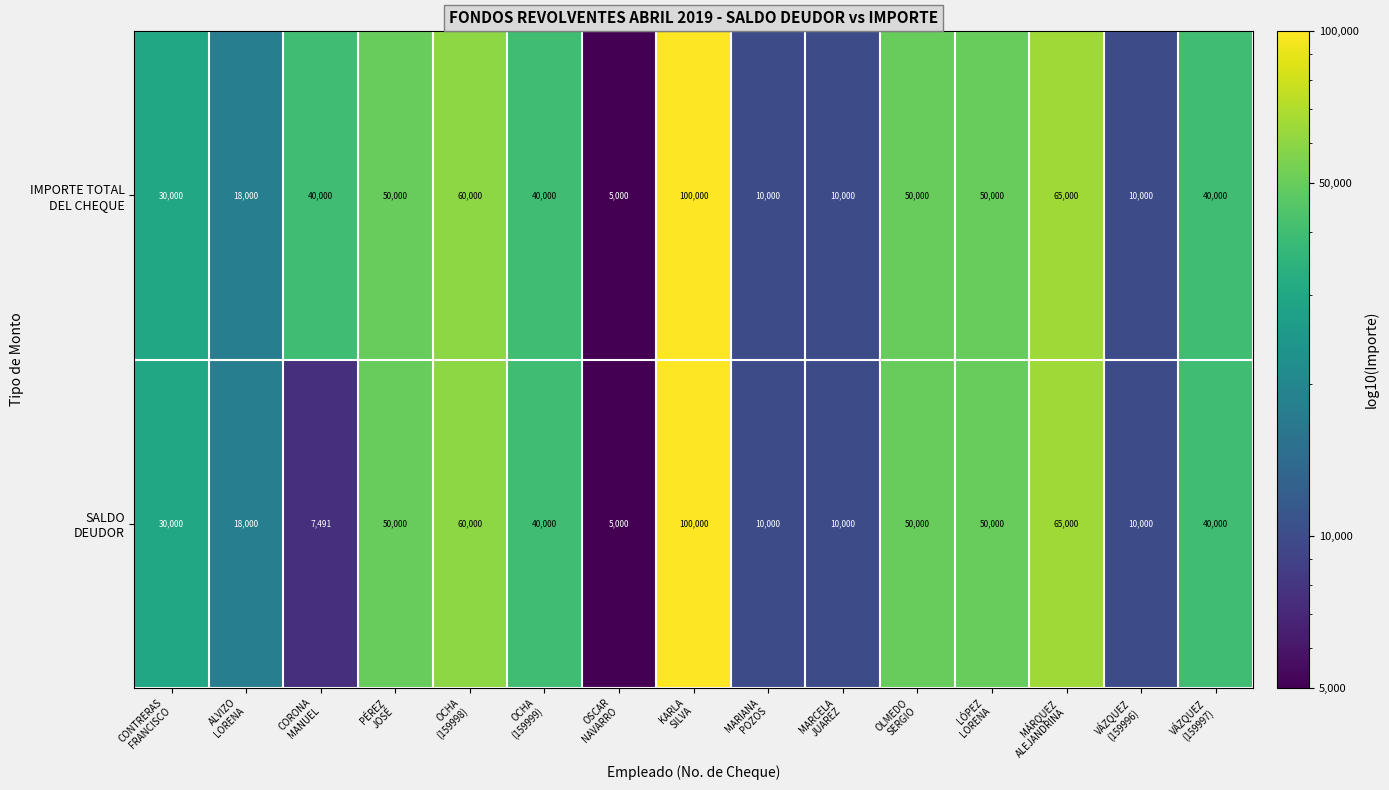

What is the maximum value shown in the chart?

100000